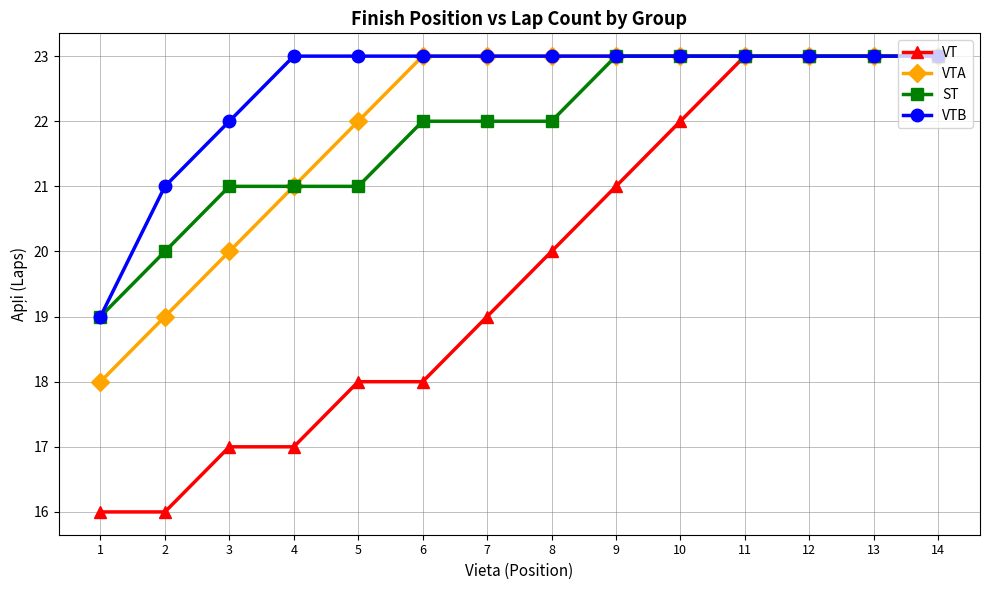

What is the value of the VT point at the 6th from the left?

18